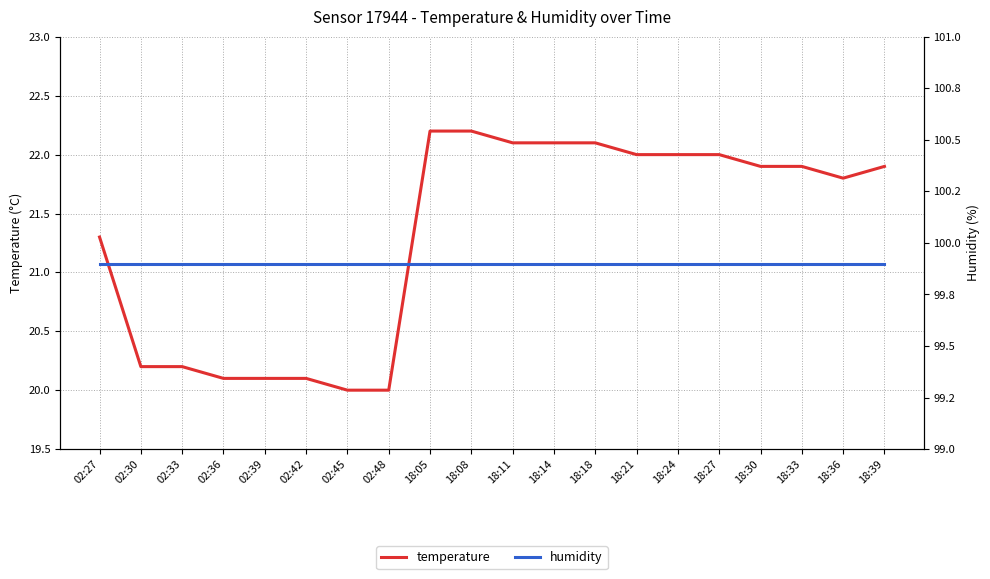

Does the chart have visible grid lines?

Yes